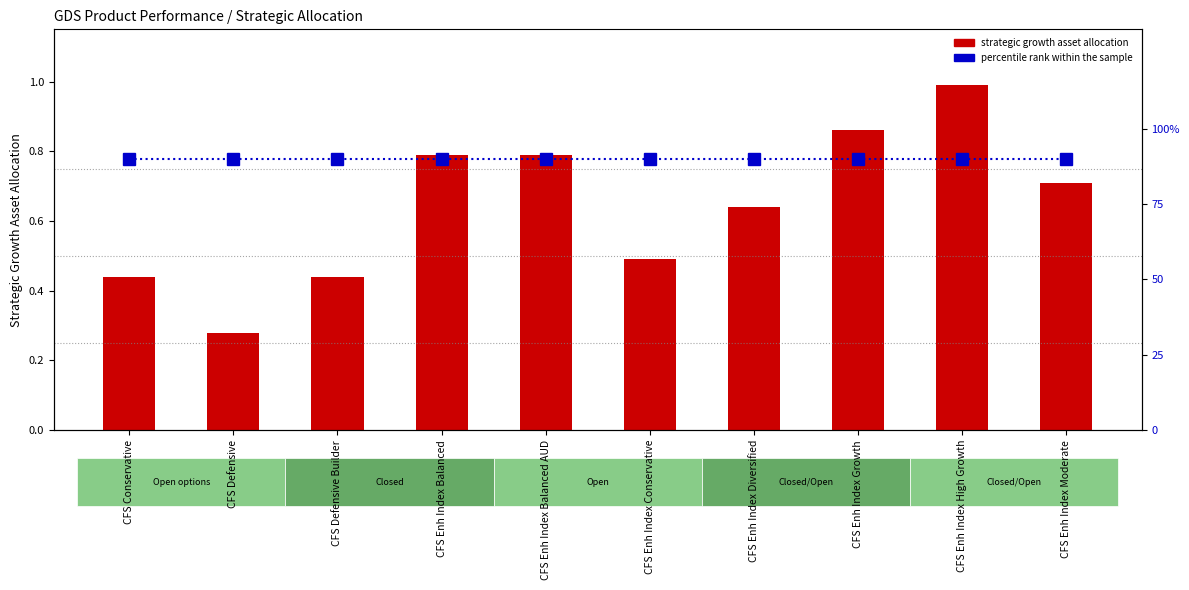

What is the total value across all series at CFS Enh Index Moderate?

90.7